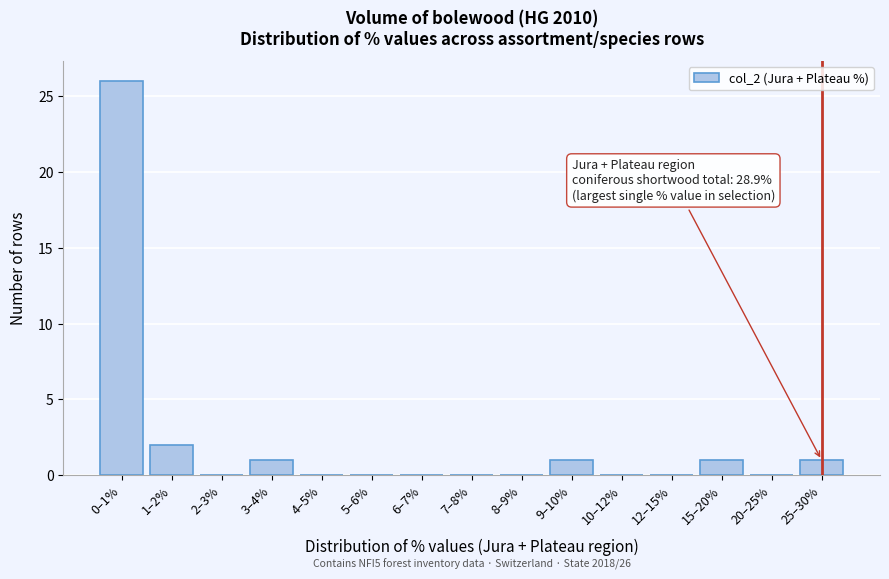

Reading left to right, list all the values displayed in this chart.

0–1%=26	1–2%=2	2–3%=0	3–4%=1	4–5%=0	5–6%=0	6–7%=0	7–8%=0	8–9%=0	9–10%=1	10–12%=0	12–15%=0	15–20%=1	20–25%=0	25–30%=1